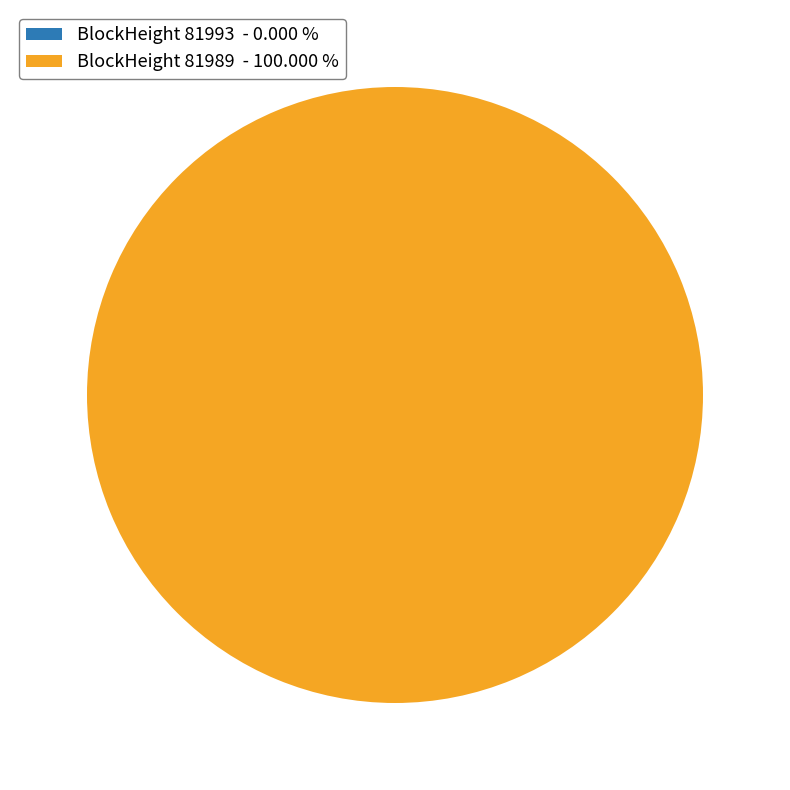

The 81989 slice represents 100% of the pie. True or false?

True